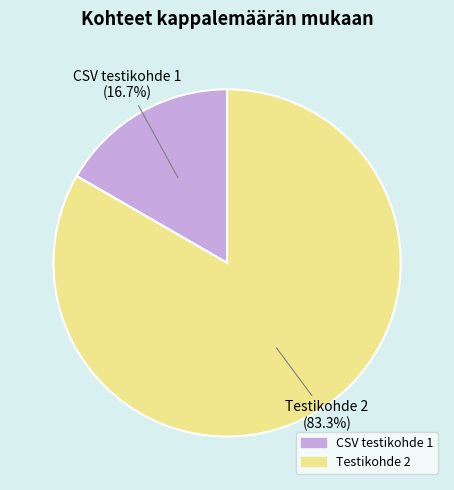

Which slice is the largest?

Testikohde 2